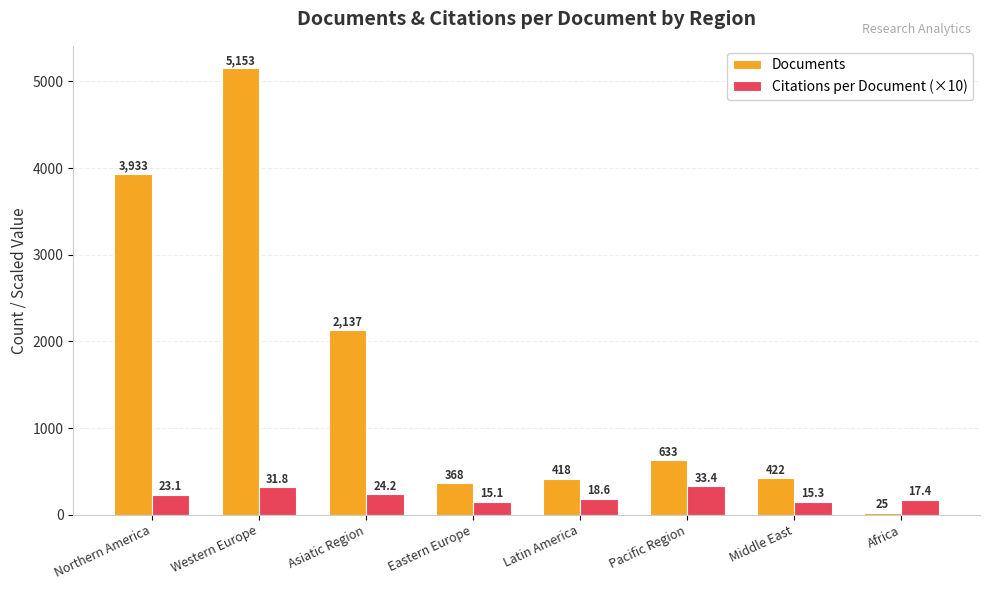

At how many categories does at least one series exceed 3646?

2